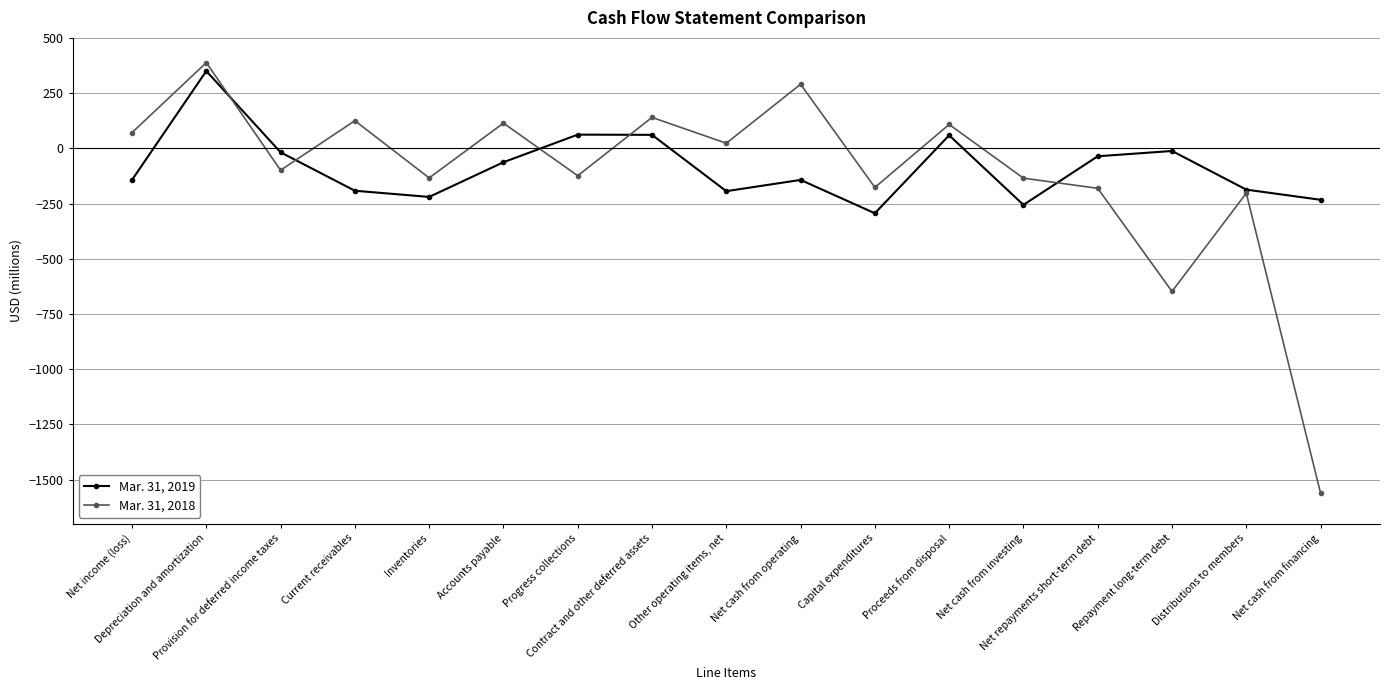

What is the difference between the Mar. 31, 2019 values at Progress collections and Capital expenditures?

356